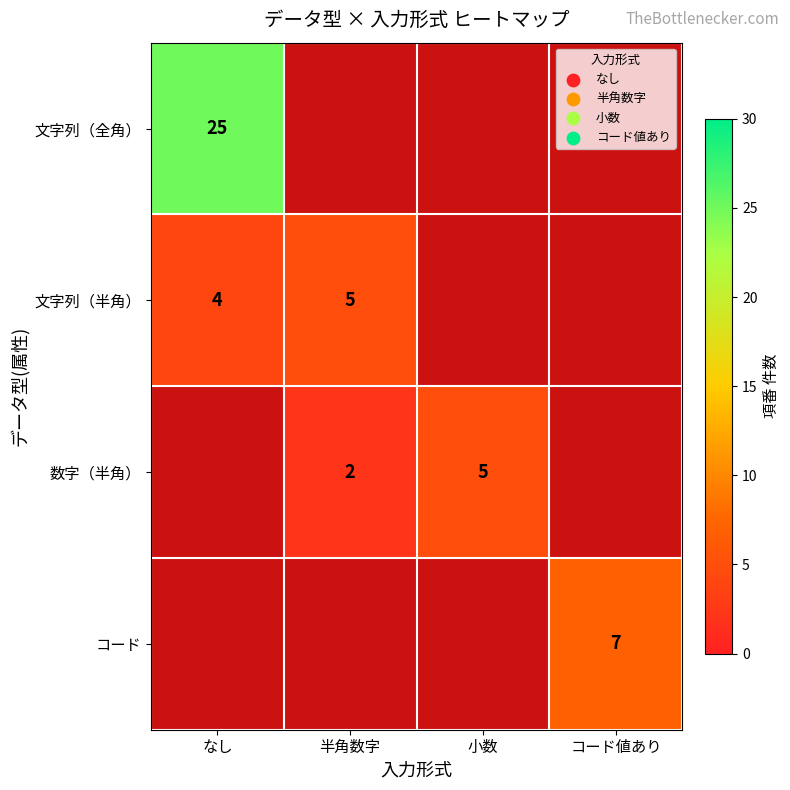

True or false: 文字列（半角） has a value of 6 at なし.

False